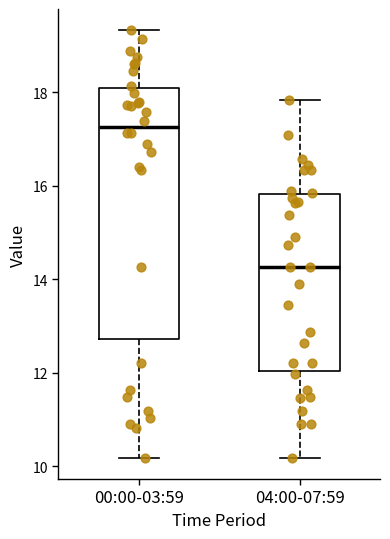

Reading left to right, transcribe this box plot: for each box, give where its median line is, the range the box spans, and where its two whiskers end, as read against the y-axis. The values are not printed on the chart, so give them approximately, as read against the axis.

00:00-03:59: median 17.2, box 12.8 to 18.0, whiskers 10.2 to 19.4
04:00-07:59: median 14.2, box 12.0 to 15.8, whiskers 10.2 to 17.8